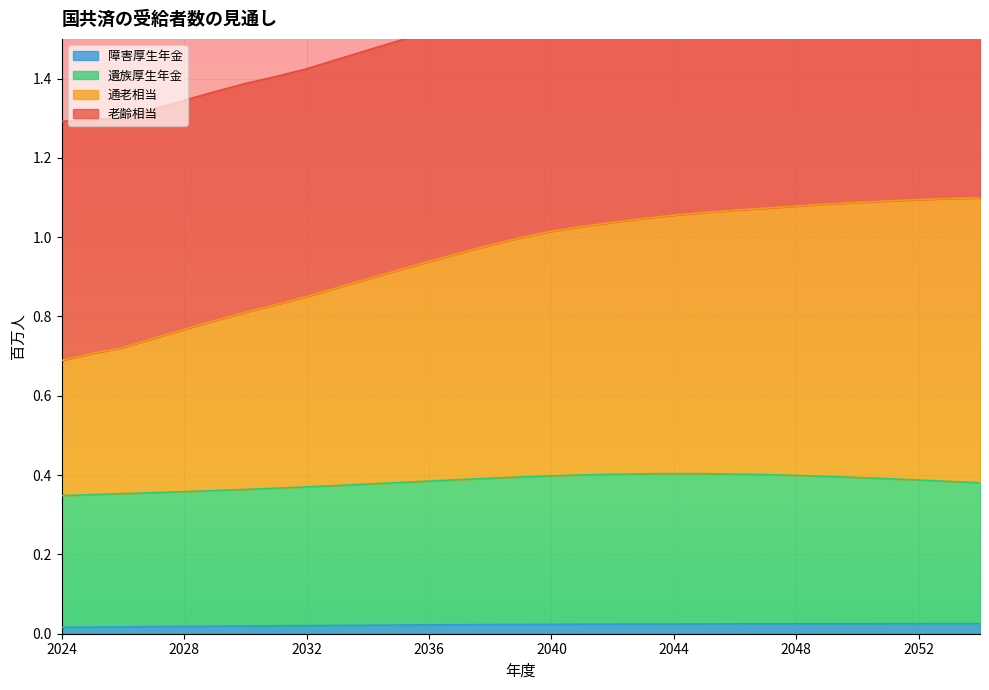

True or false: 通老相当 and 障害厚生年金 intersect in this chart.

False